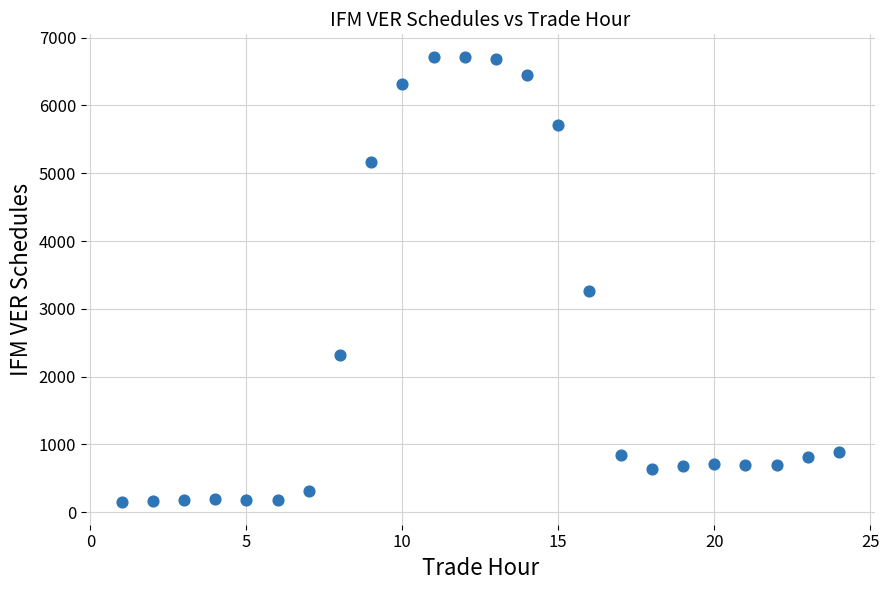

What is the range of X values (max minus min)?

23.0